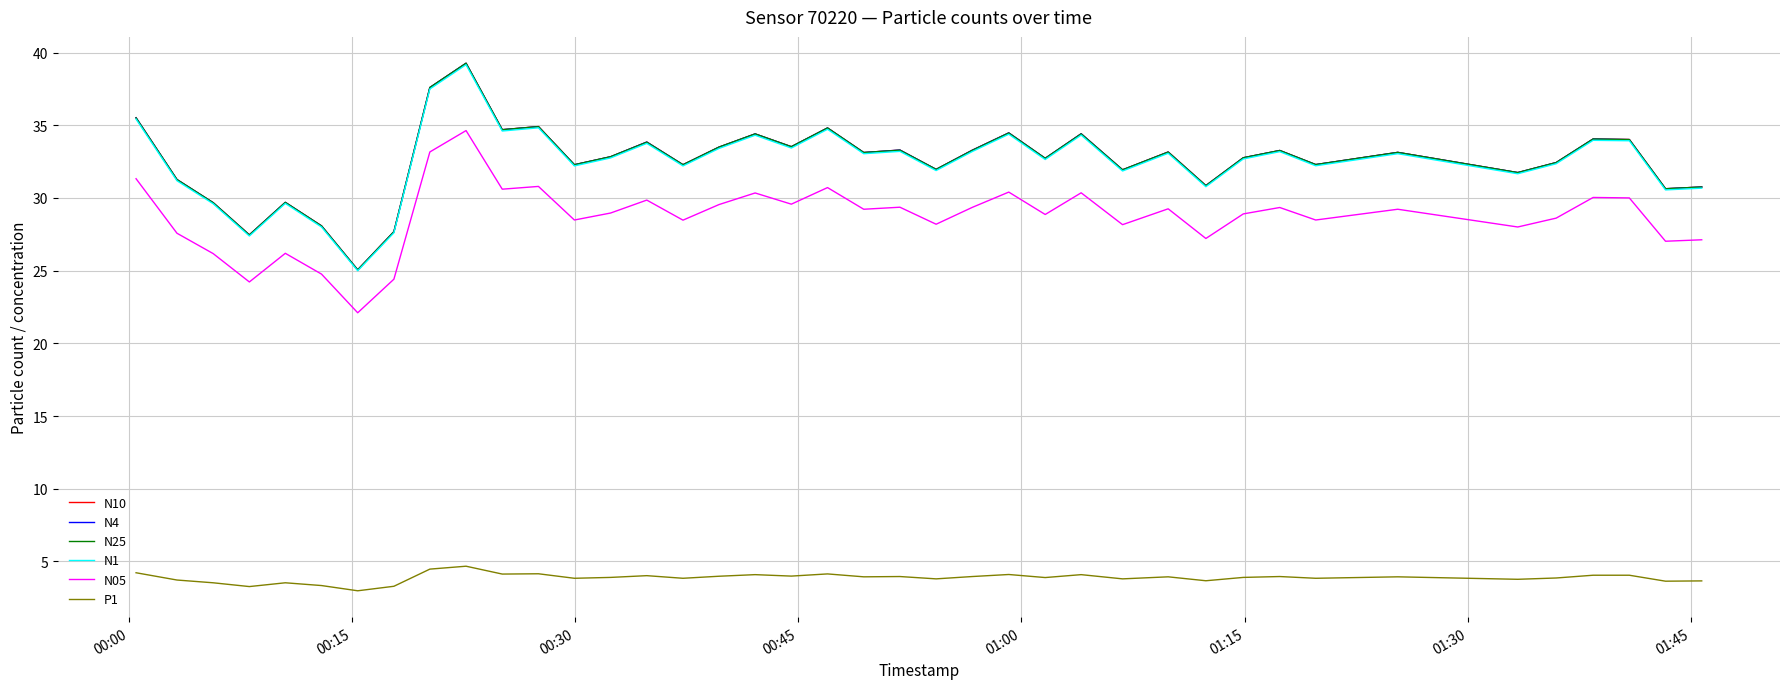

True or false: N05 and P1 cross at least once.

False